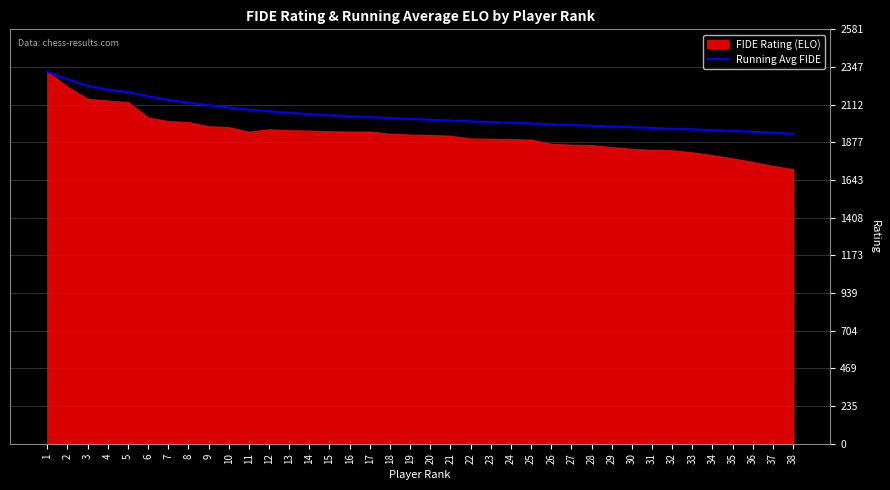

Where does the data first go above 2023?

1